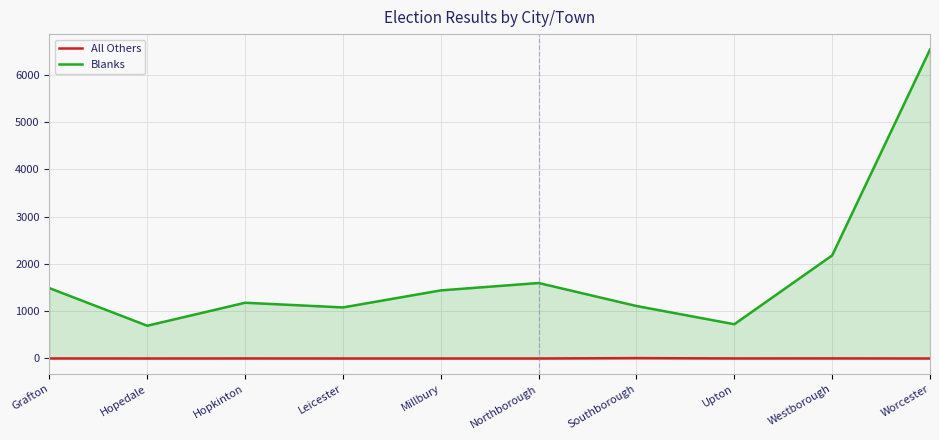

Is the value of All Others at Worcester greater than the value of Blanks at Upton?

No